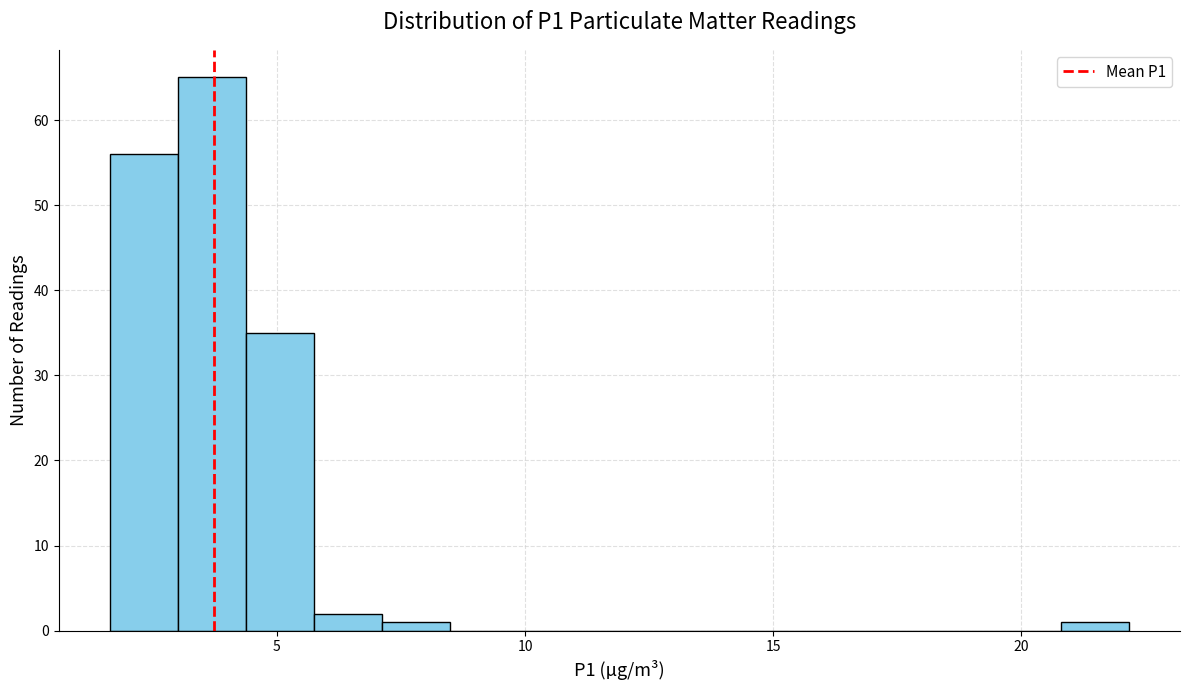

Read against the x-axis, roughly where is the centre of the tallest bar?

3.5